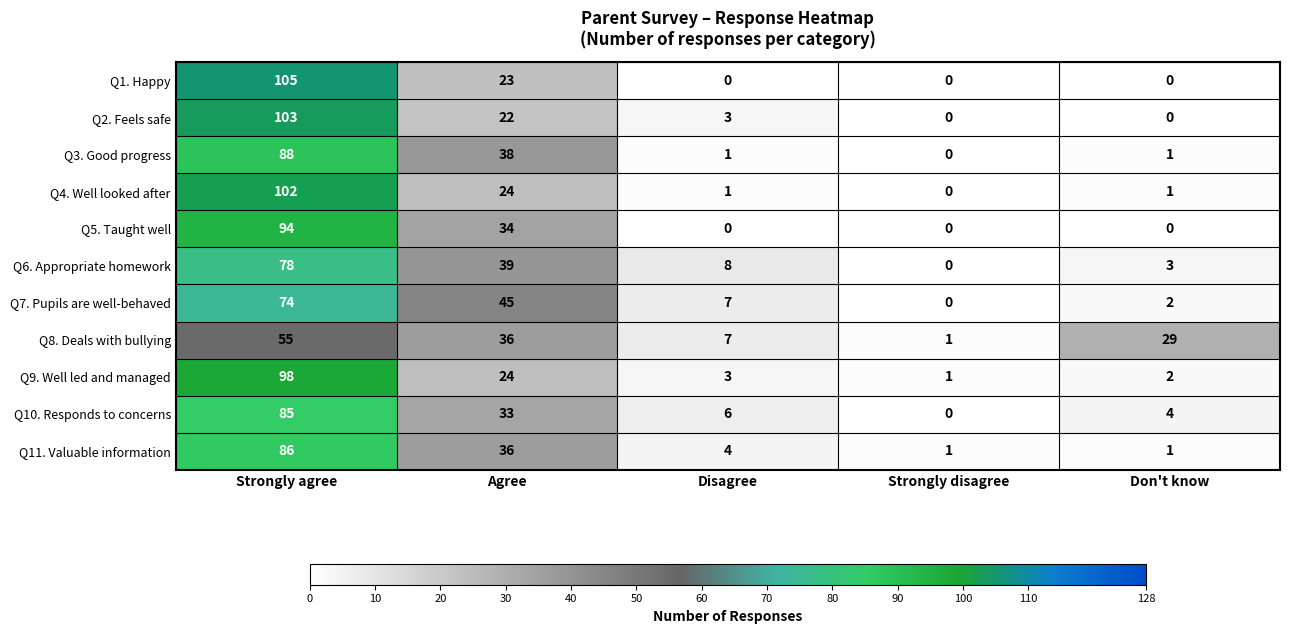

Which category has the lowest value in the Q6. Appropriate homework series?

Strongly disagree